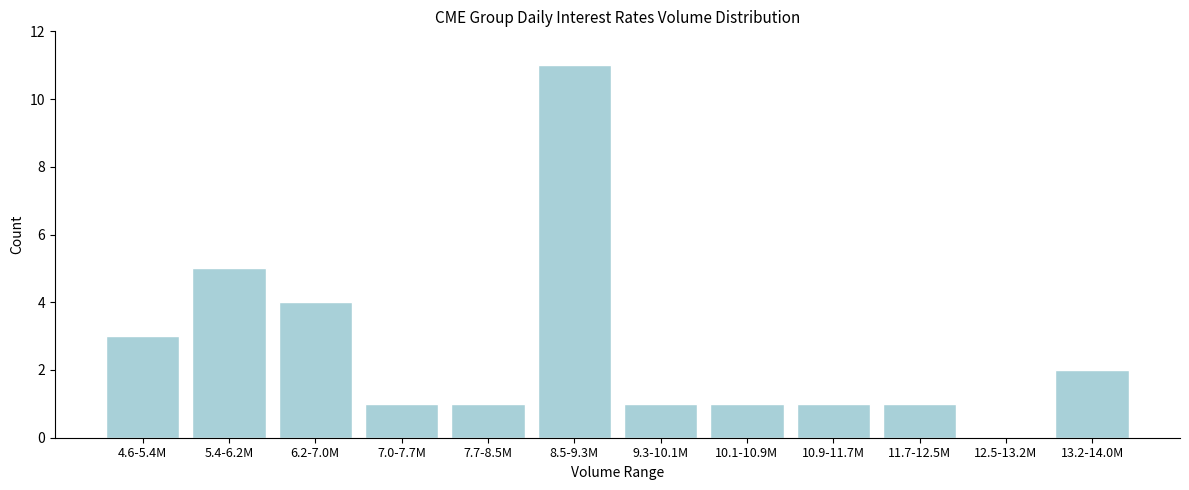

Reading left to right, list all the values displayed in this chart.

4.6-5.4M=3	5.4-6.2M=5	6.2-7.0M=4	7.0-7.7M=1	7.7-8.5M=1	8.5-9.3M=11	9.3-10.1M=1	10.1-10.9M=1	10.9-11.7M=1	11.7-12.5M=1	12.5-13.2M=0	13.2-14.0M=2